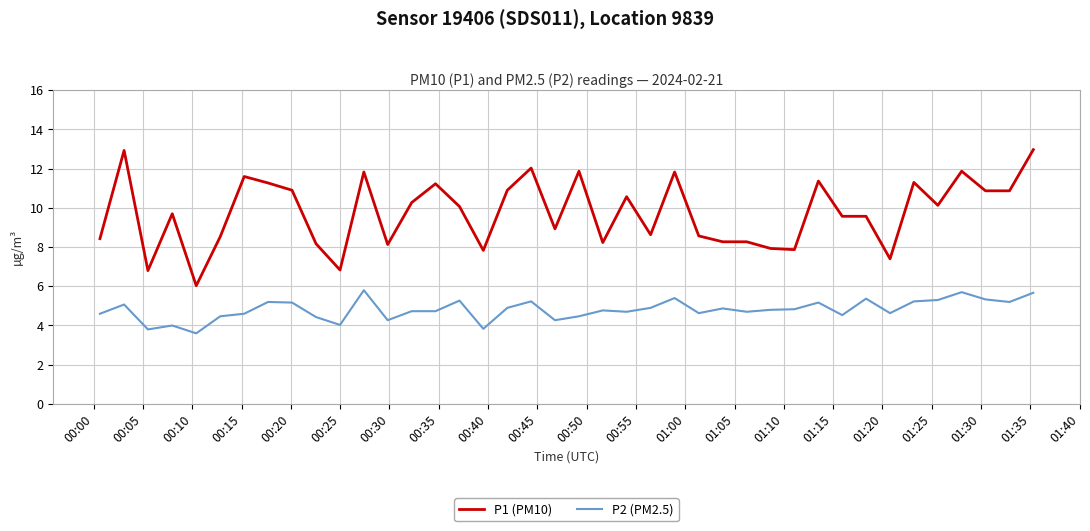

What is the maximum value for P1 (PM10)?

13.0